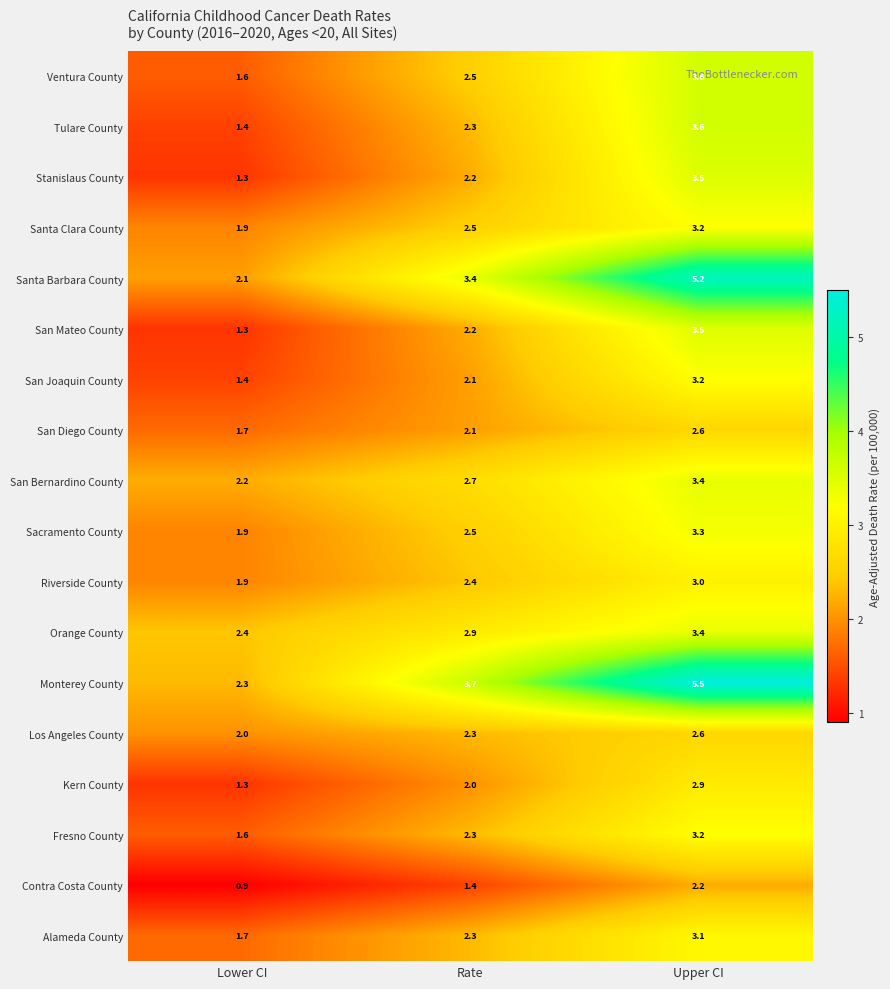

List the labels in order of Contra Costa County value, largest first.

Upper CI, Rate, Lower CI